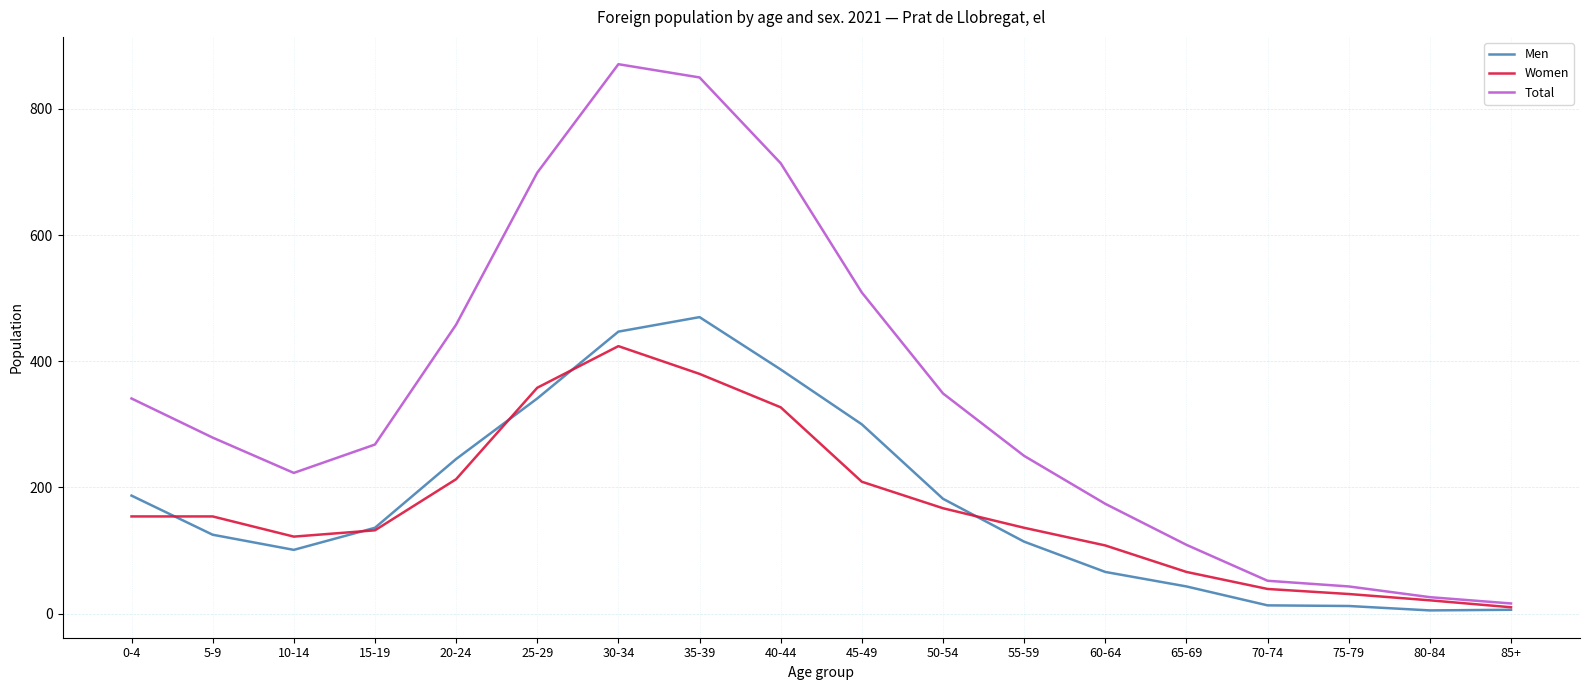

What are all the series names shown in the legend?

Men, Women, Total